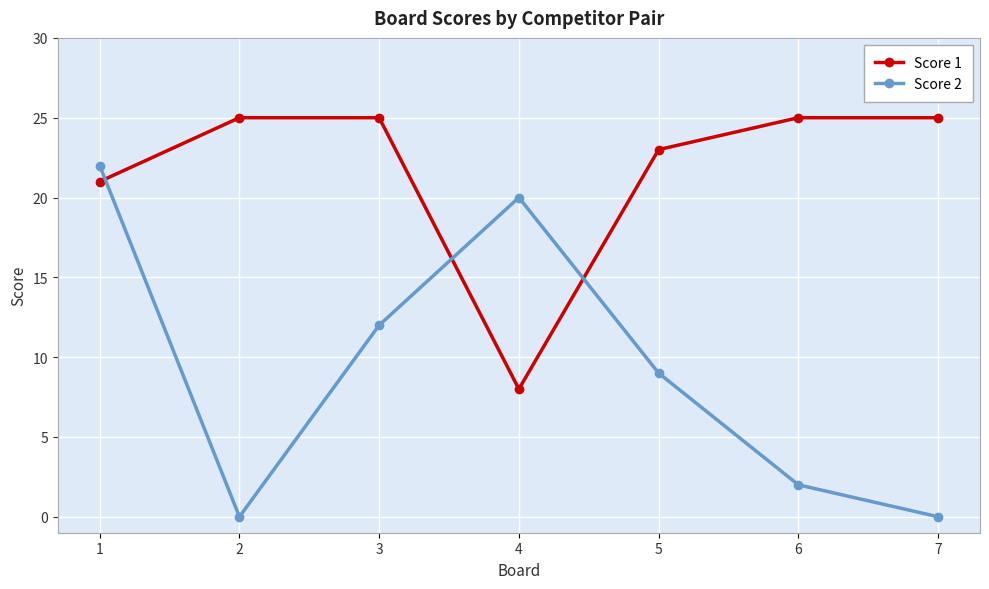

Between 3 and 4, which series saw the biggest shift?

Score 1